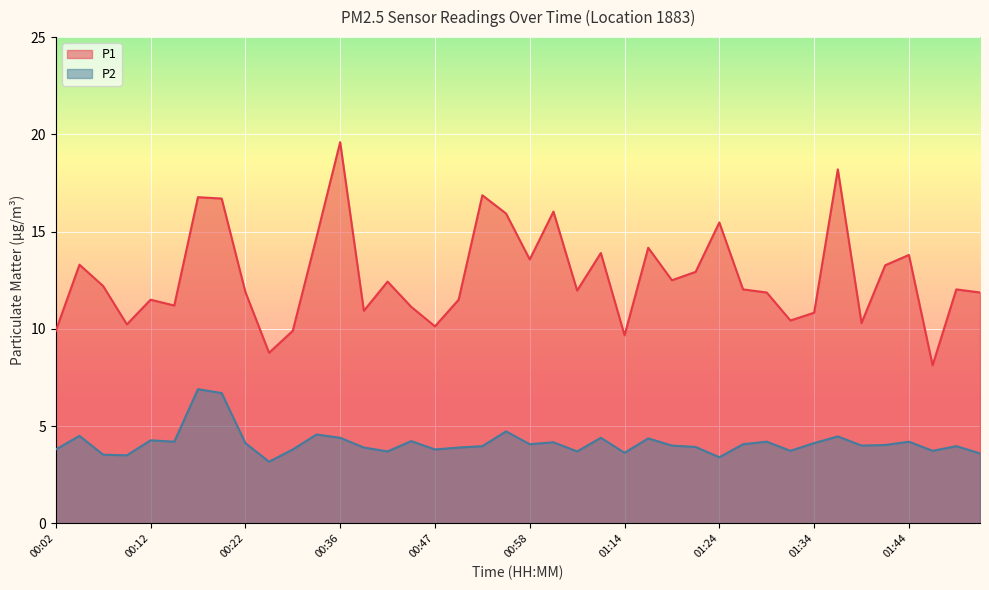

What is the maximum value for P2?

6.9